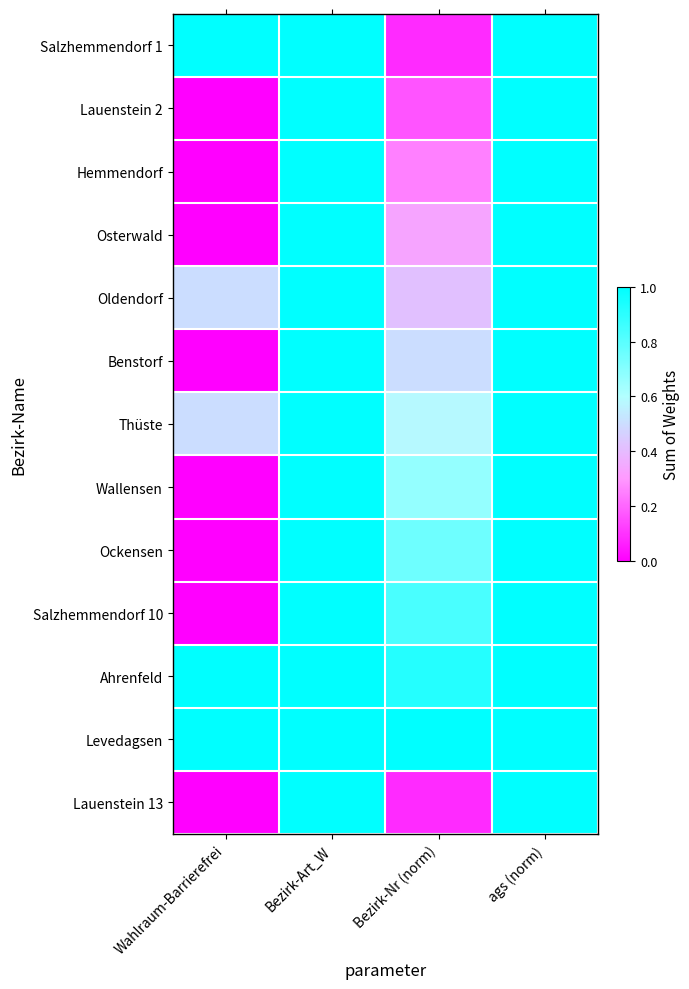

How many data points does each series have?

4